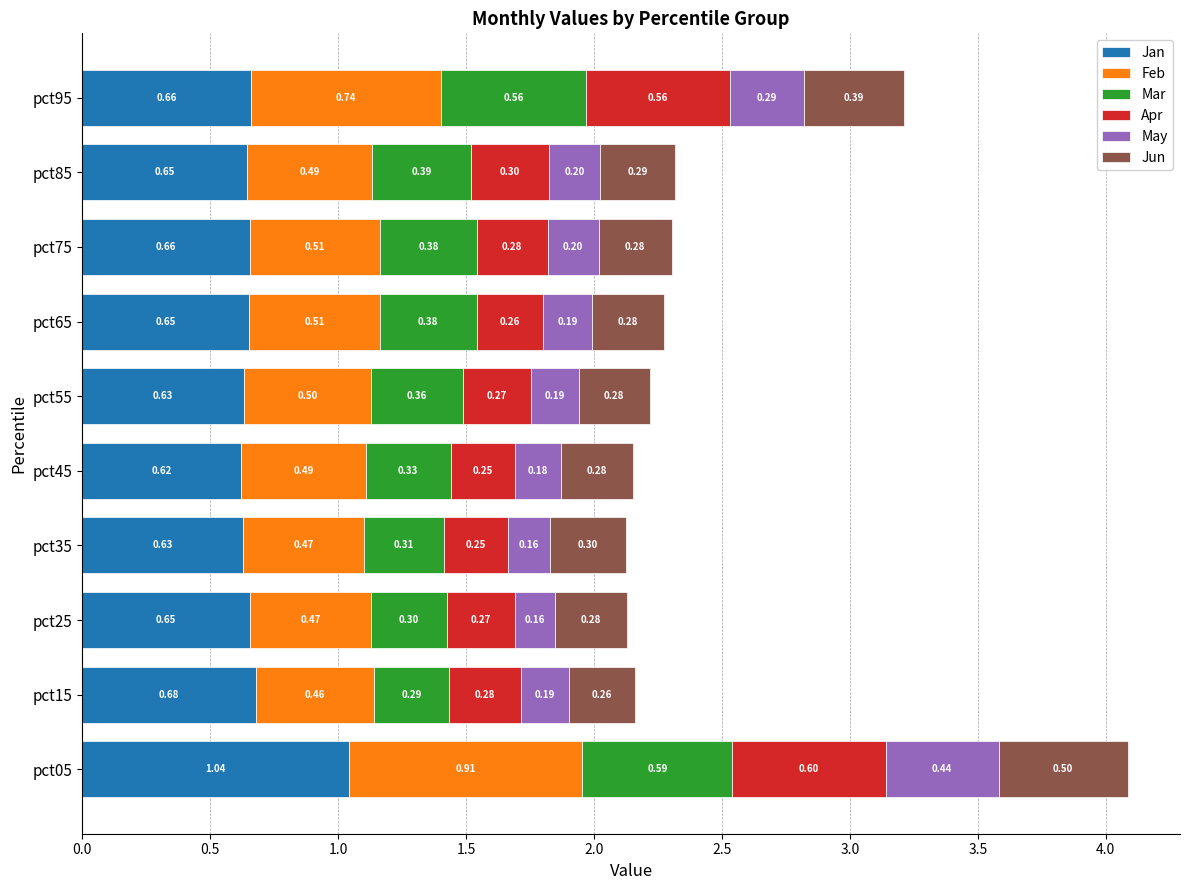

What is the total value across all series at pct05?

4.1